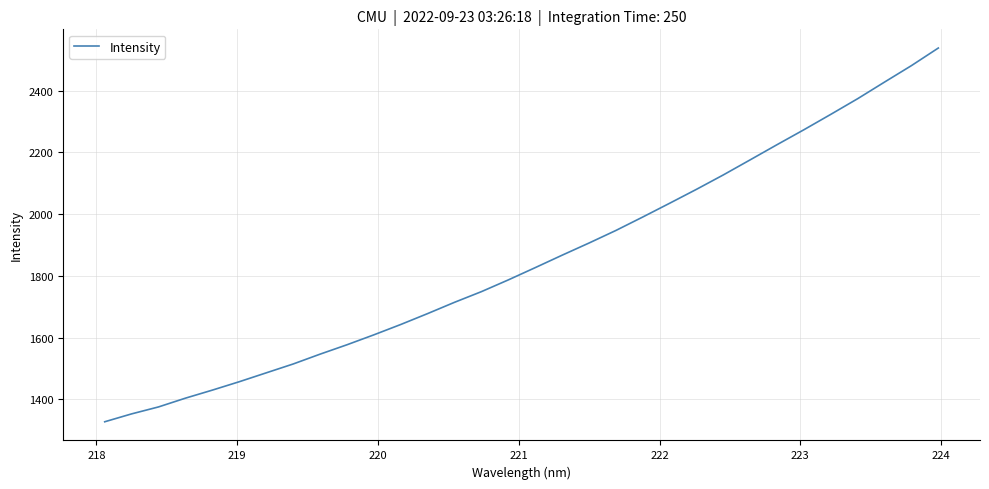

What is the minimum value shown in the chart?

1327.1